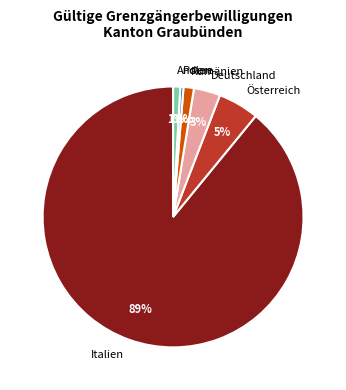

Is it true that Polen is 7% of the pie?

False